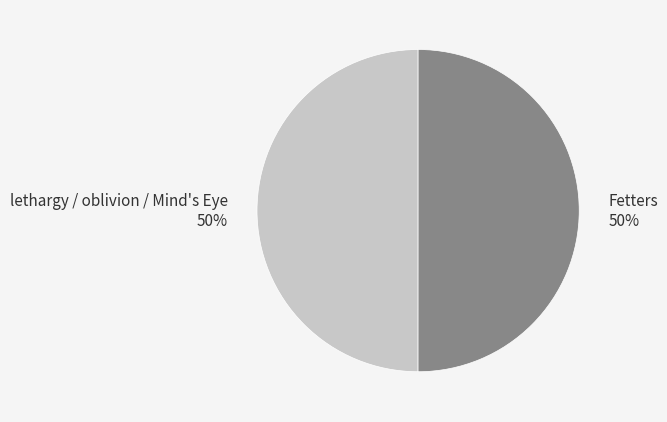

What percentage is the lethargy / oblivion / Mind's Eye slice, to the nearest percent?

50%